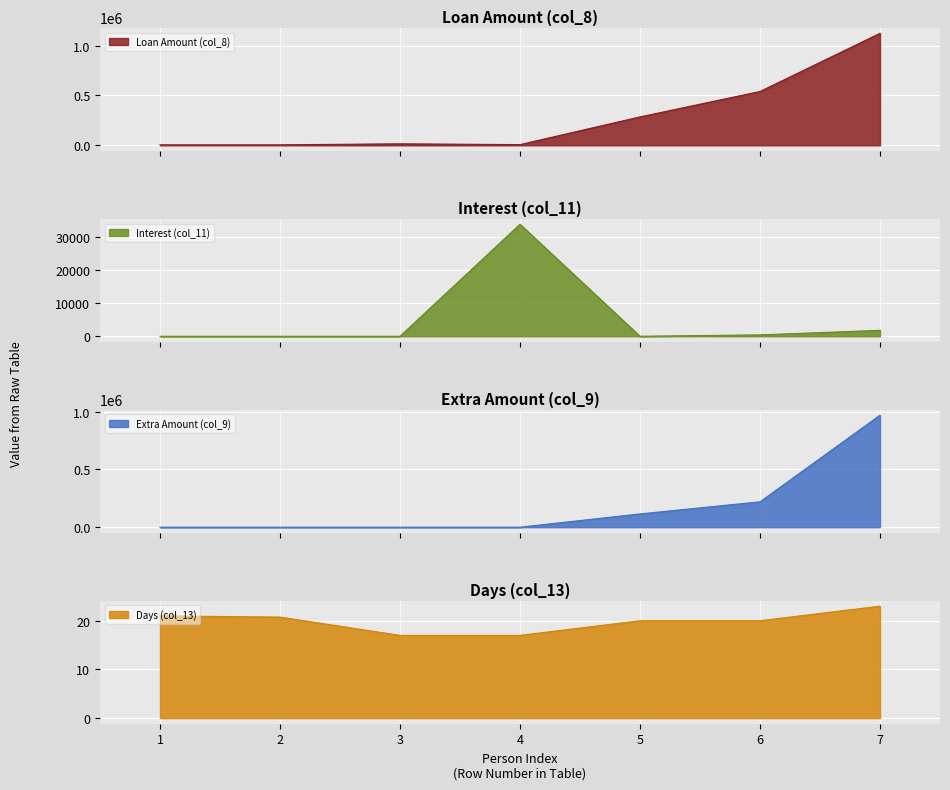

The Days (col_13) series shows 21.0 at 1. True or false?

True